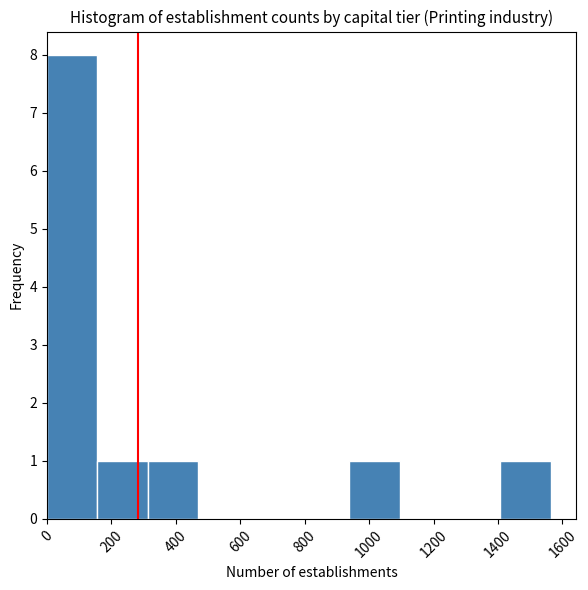

Reading left to right, transcribe this chart: for each bar, give the range it covers on the x-axis and its height. Neither the bar edges nor the heights are printed on the chart, so give them approximately, as read against the axes.

0 to 160: 8
160 to 320: 1
320 to 460: 1
460 to 620: 0
620 to 780: 0
780 to 940: 0
940 to 1100: 1
1100 to 1260: 0
1260 to 1400: 0
1400 to 1560: 1